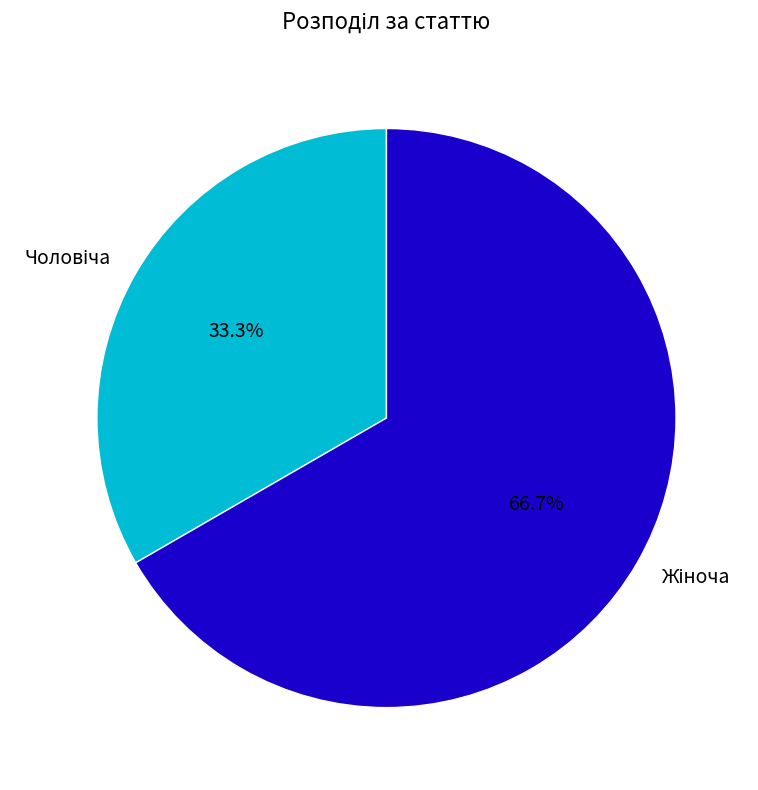

Is there any slice that represents more than half of the pie?

Yes